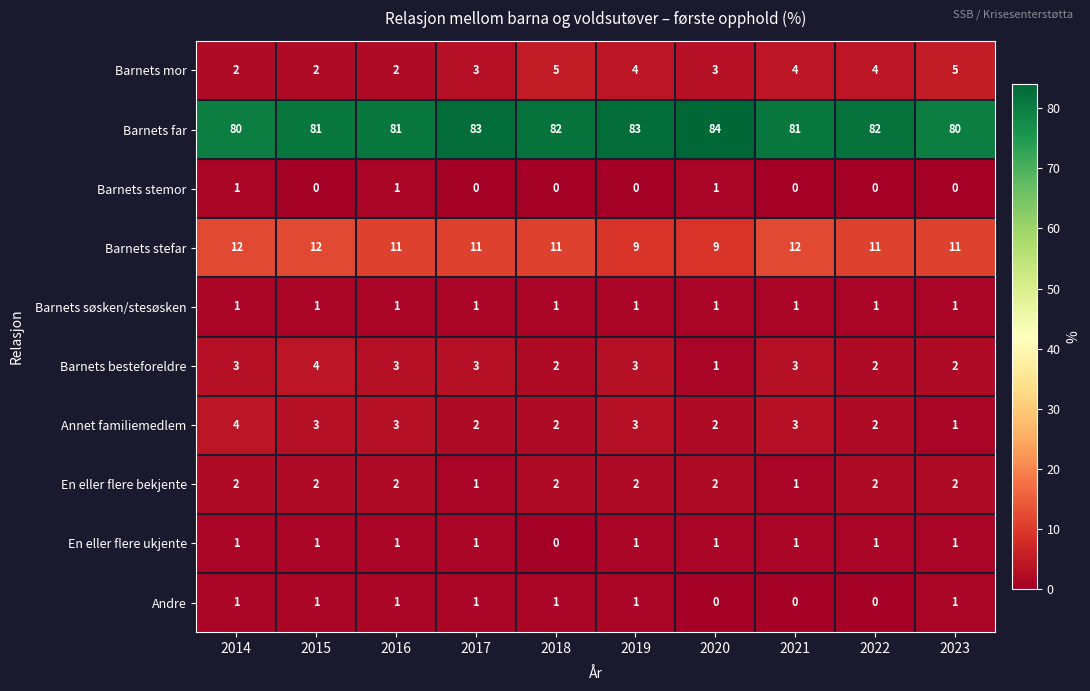

What is the sum of all Barnets søsken/stesøsken values?

10